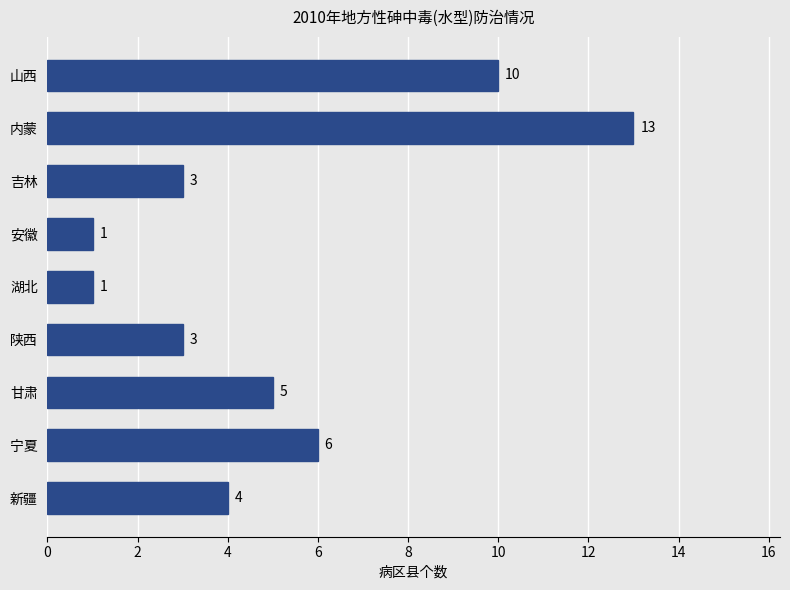

How many series are shown in this chart?

1